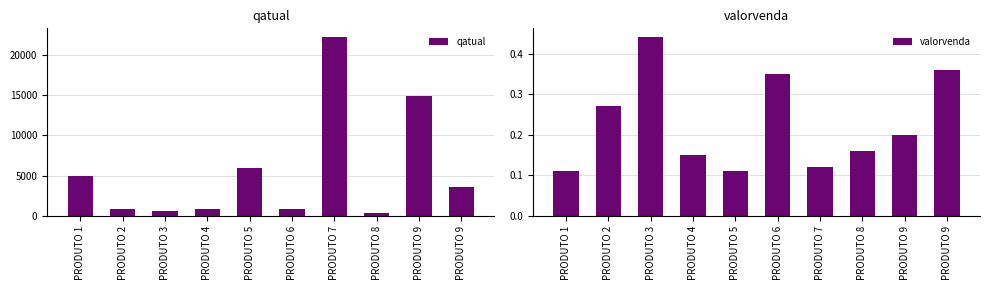

What is the spread (max minus min) of values at PRODUTO 2?

903.7